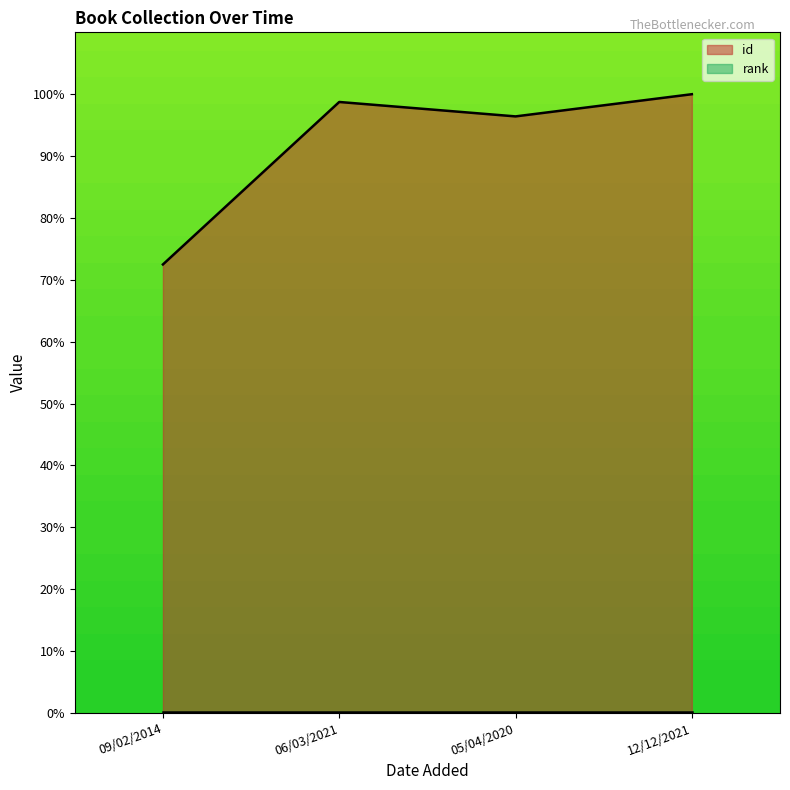

Rank the categories by value from lowest to highest.

09/02/2014, 05/04/2020, 06/03/2021, 12/12/2021